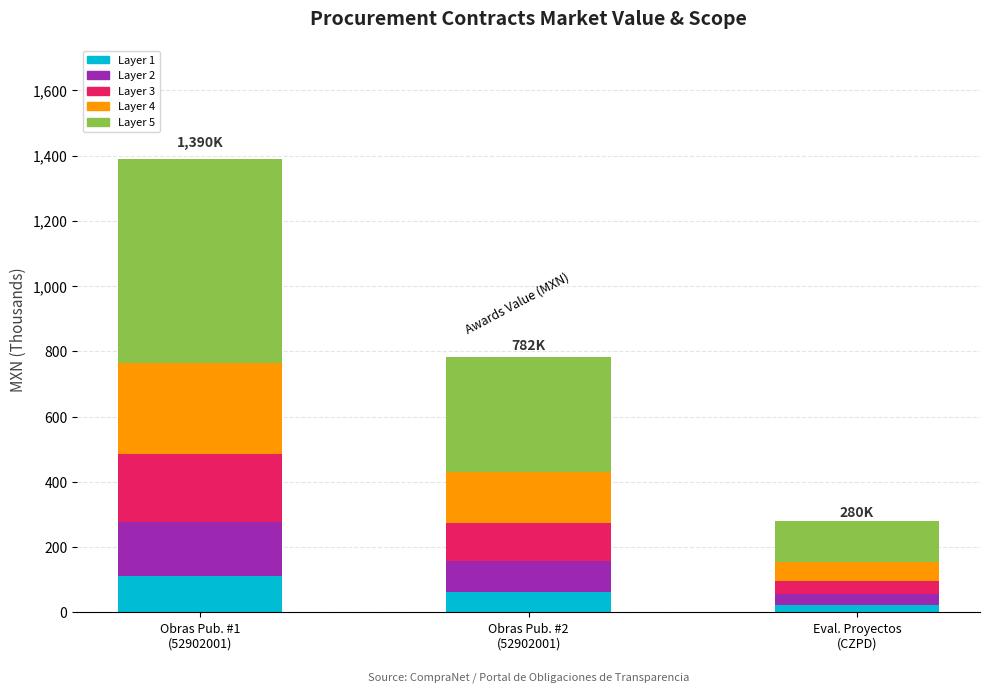

Reading left to right, list the values for the Layer 1 series.

111.2	62.5	22.4